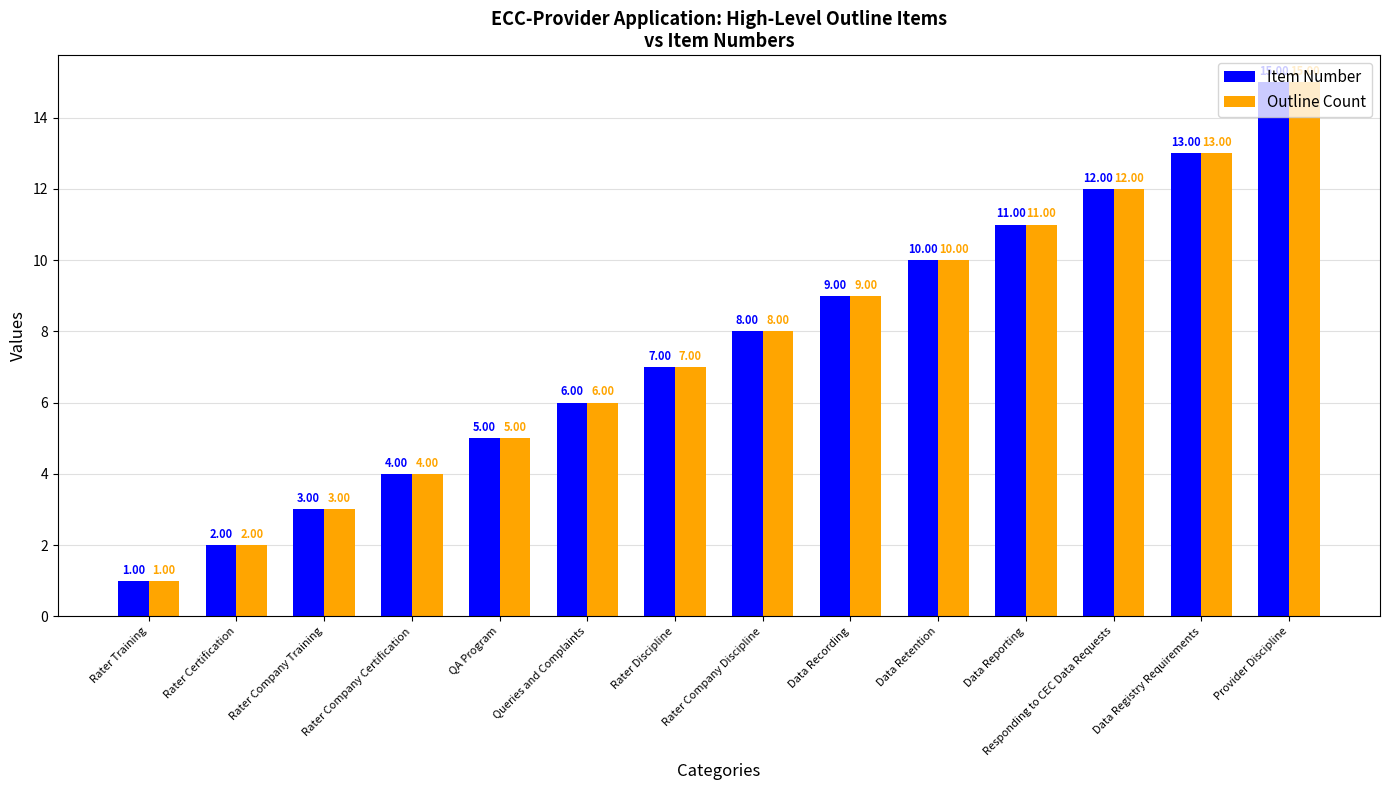

Reading left to right, what are all the values shown in this chart?

Item Number: 1	2	3	4	5	6	7	8	9	10	11	12	13	15
Outline Count: 1	2	3	4	5	6	7	8	9	10	11	12	13	15